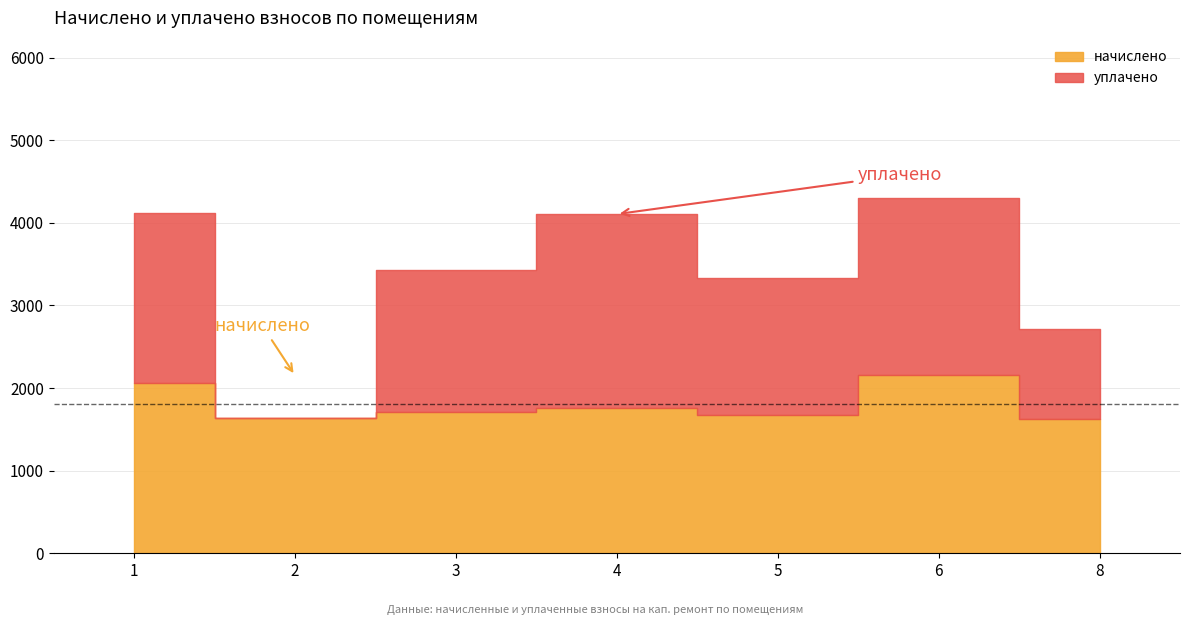

Reading left to right, what are all the values shown in this chart?

начислено: 2064.0	1631.4	1715.7	1759.7	1668.0	2151.9	1627.7
уплачено: 2057.7	0.0	1715.7	2346.2	1668.0	2151.9	1085.1